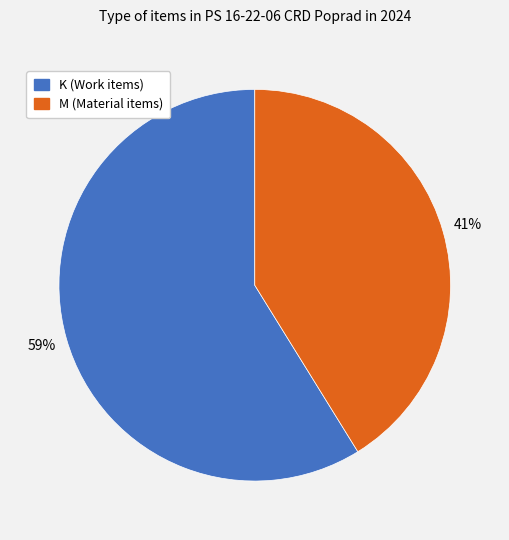

Combined, do M and K account for over 50%?

Yes